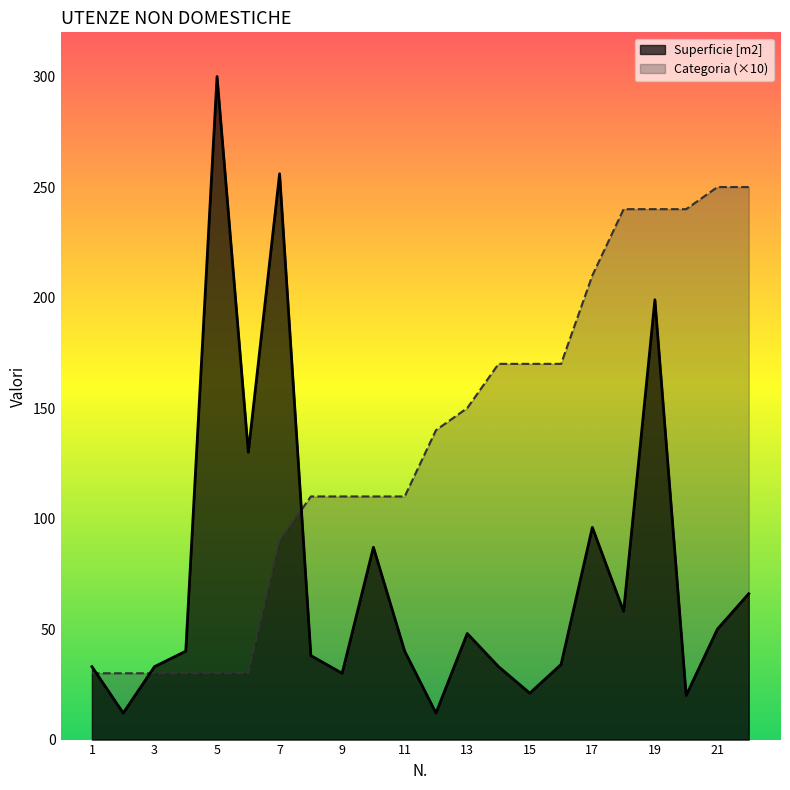

What is the total value across all series at 5?

330